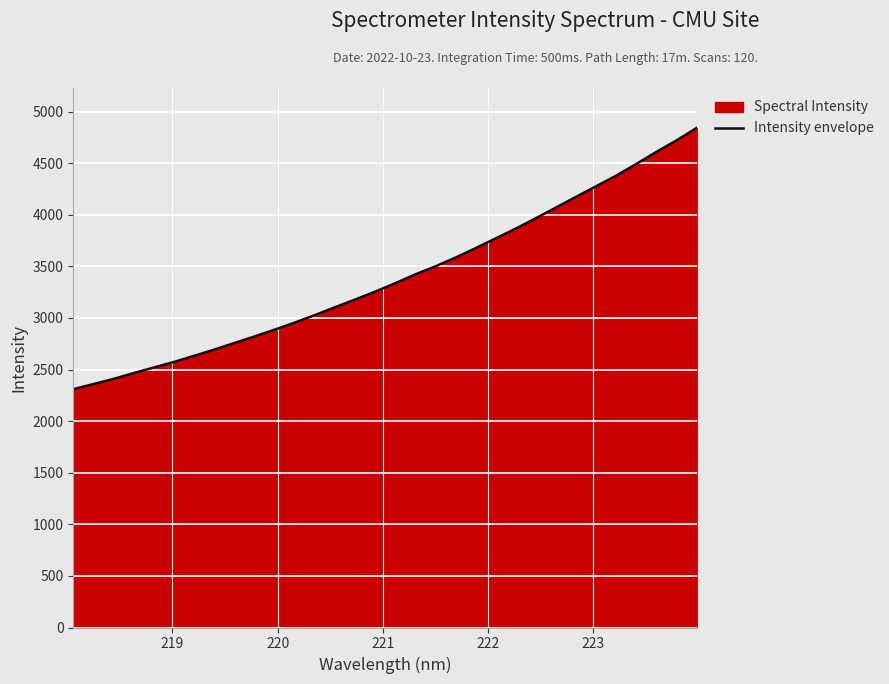

What is the difference between the maximum and minimum values?

2532.4